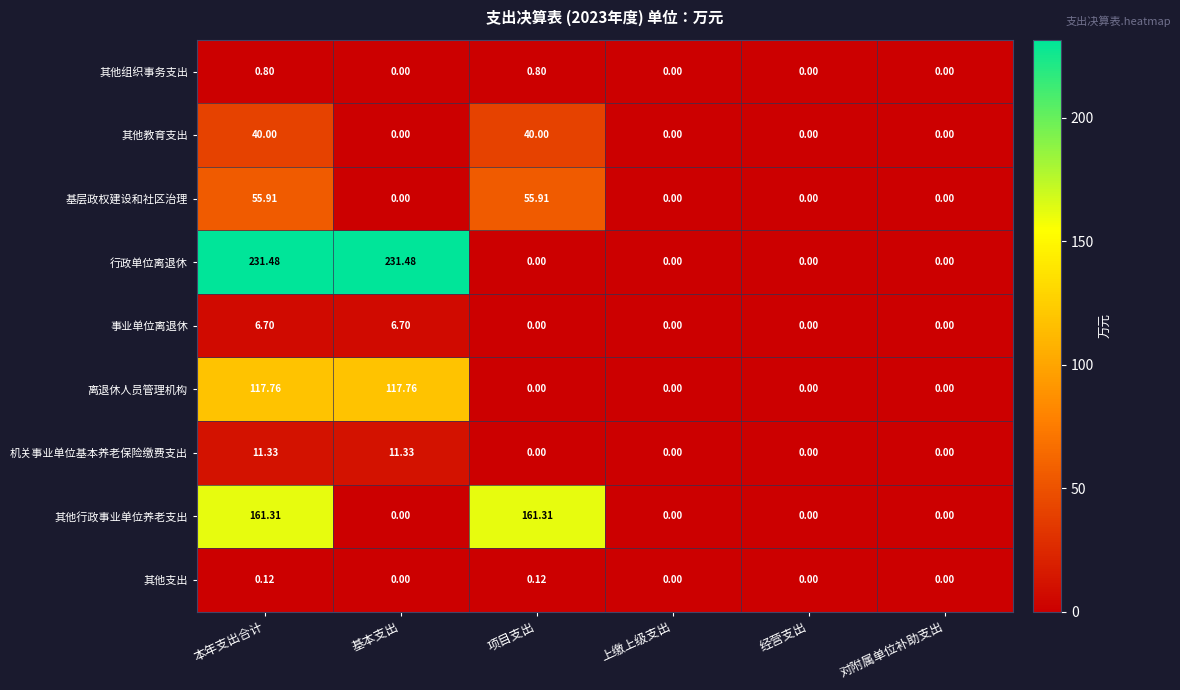

Rank the series at 本年支出合计 from lowest to highest value.

其他支出, 其他组织事务支出, 事业单位离退休, 机关事业单位基本养老保险缴费支出, 其他教育支出, 基层政权建设和社区治理, 离退休人员管理机构, 其他行政事业单位养老支出, 行政单位离退休